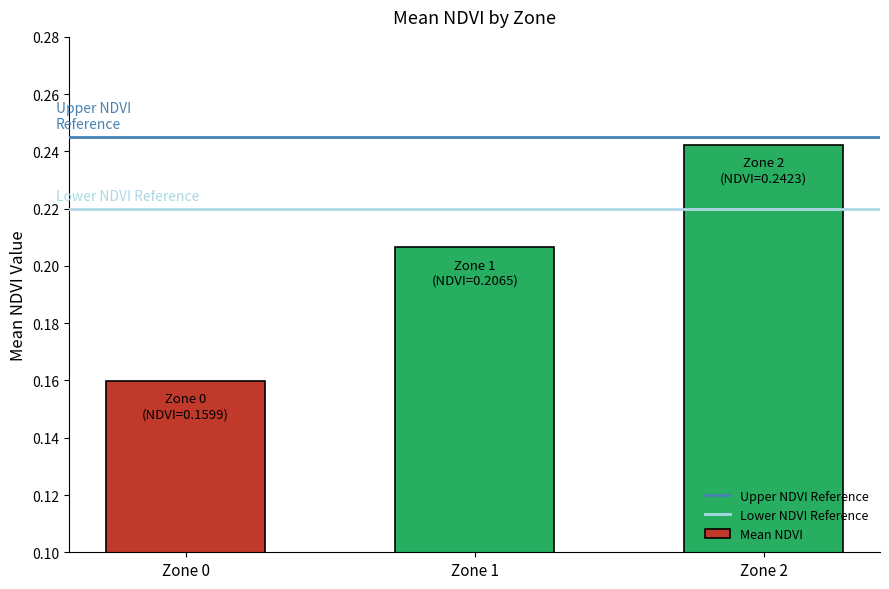

Count the number of data series in this chart.

1